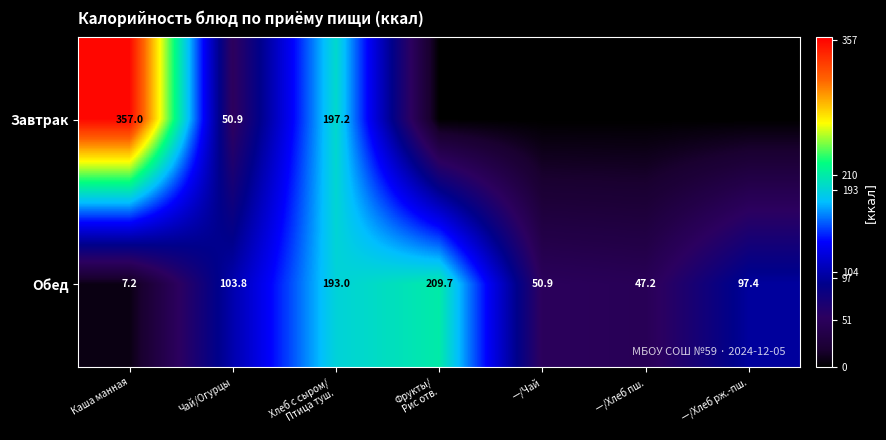

What is the greatest value displayed?

357.0